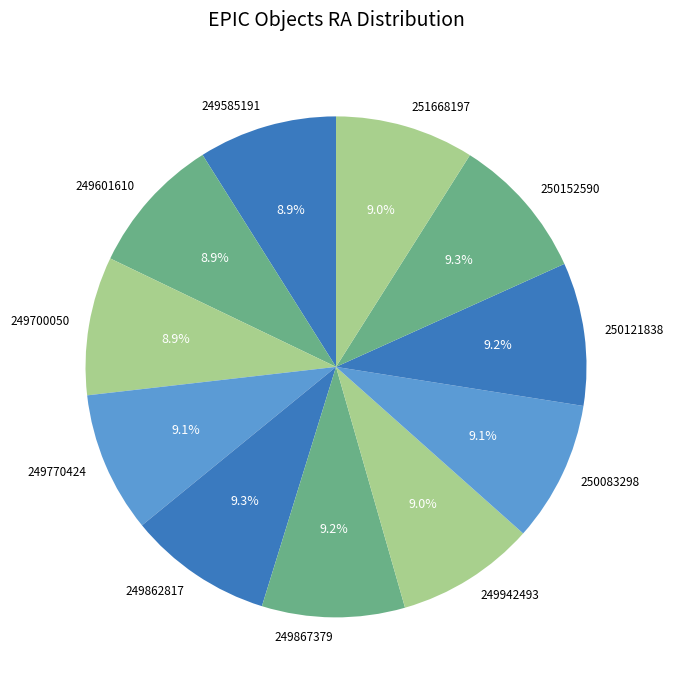

What percentage is the 251668197 slice, to the nearest percent?

9%